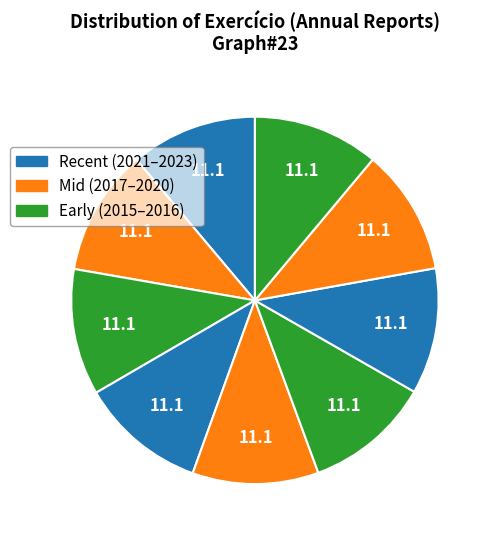

Is there a majority slice in this chart?

No